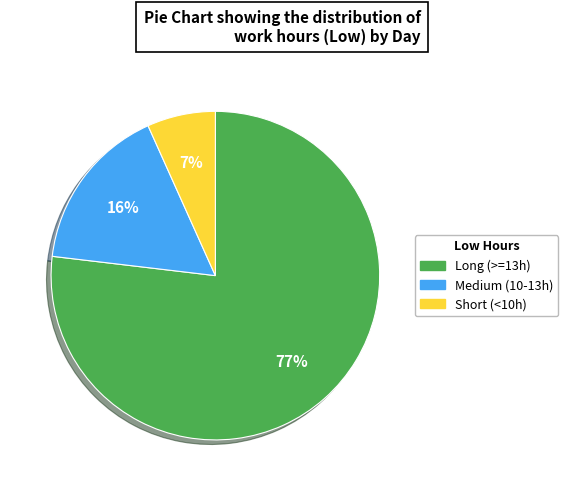

To the nearest percent, what is the difference between the largest and smallest slice percentages?

70%